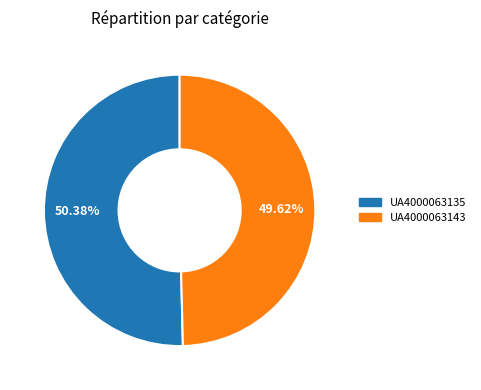

To the nearest percent, what is the difference between the largest and smallest slice percentages?

1%